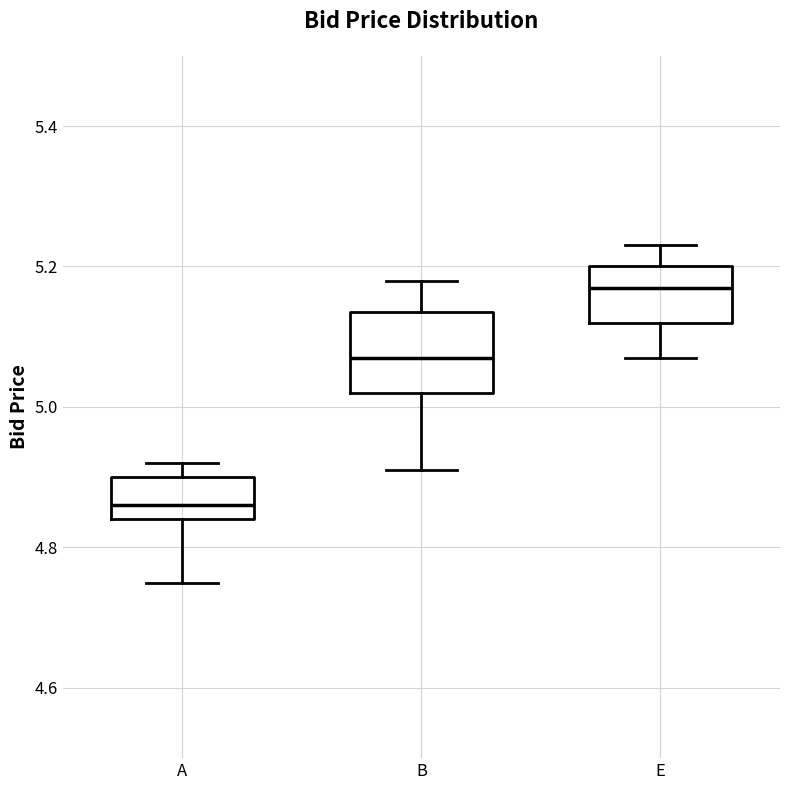

Which box has the lowest median line?

A